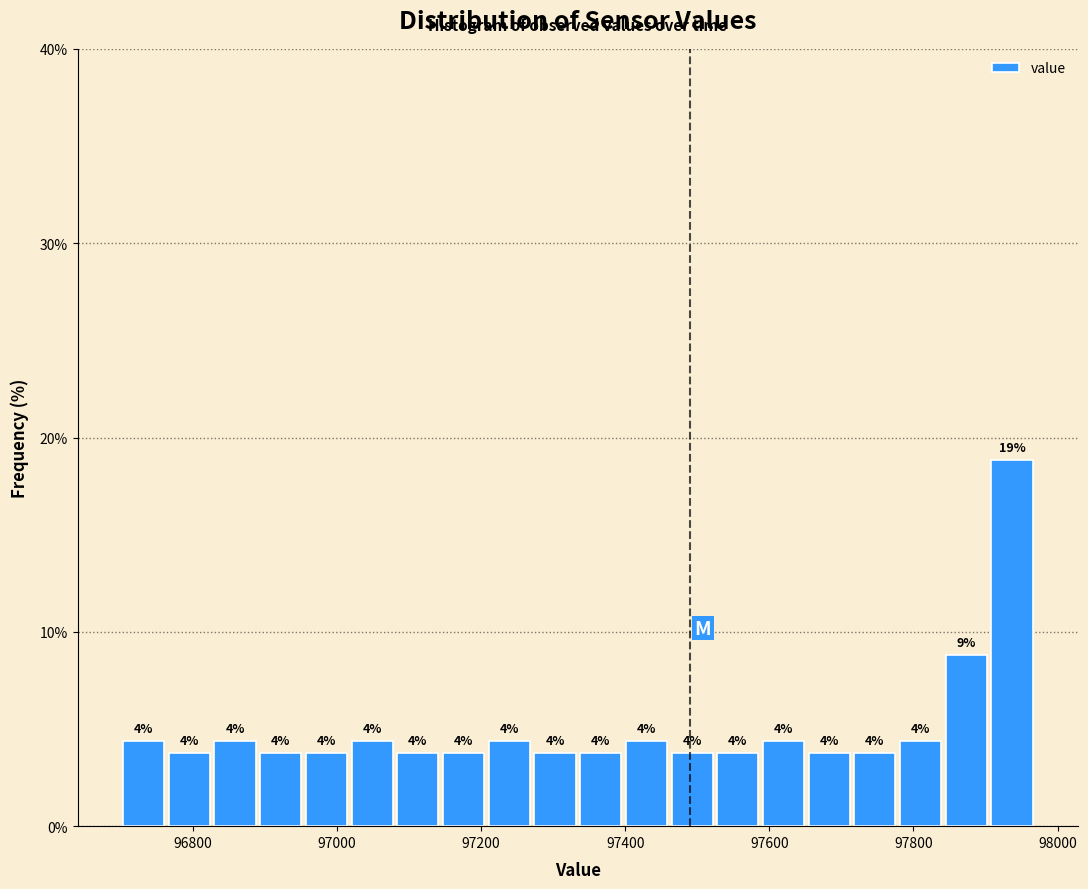

Read against the x-axis, roughly where is the centre of the tallest bar?

97940